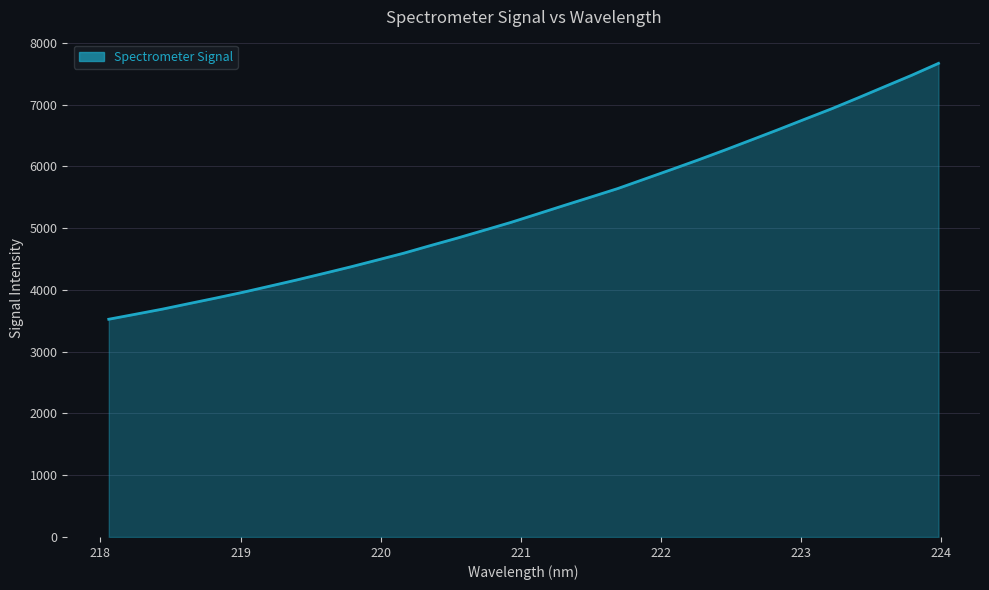

What is the sum of all values?

170070.1